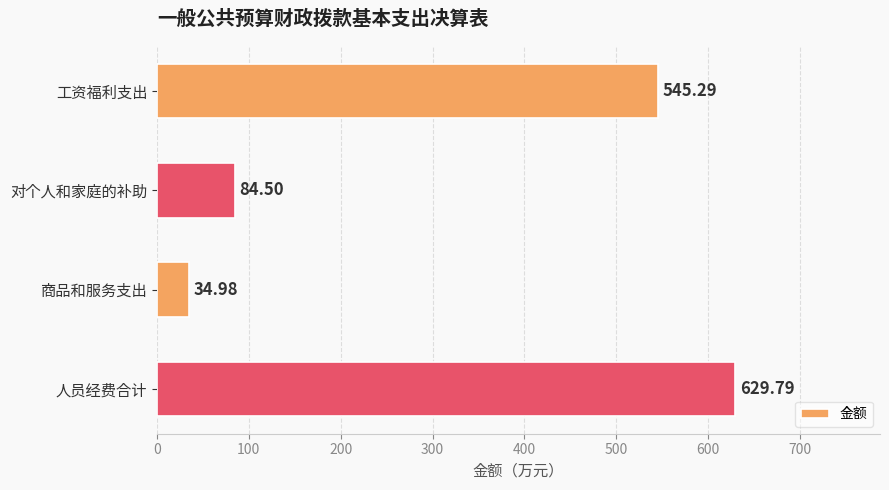

What is the average value?

323.6